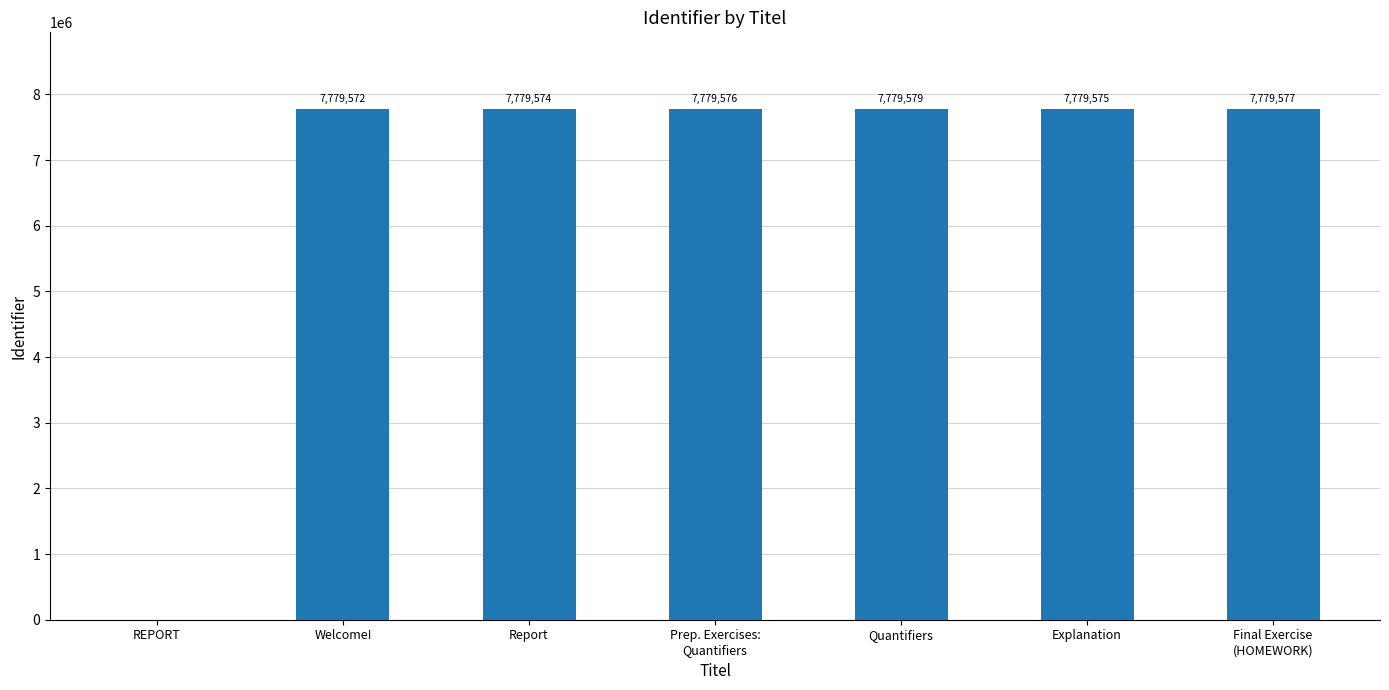

Reading right to left, list all the values displayed in this chart.

Final Exercise
(HOMEWORK)=7779577	Explanation=7779575	Quantifiers=7779579	Prep. Exercises:
Quantifiers=7779576	Report=7779574	Welcome!=7779572	REPORT=0